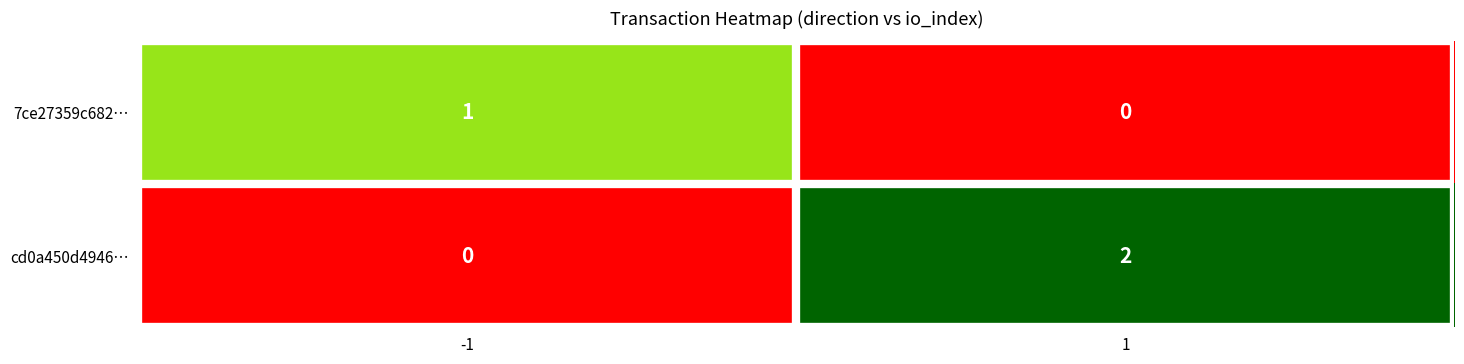

Between -1 and 1, which series saw the biggest shift?

cd0a450d4946…